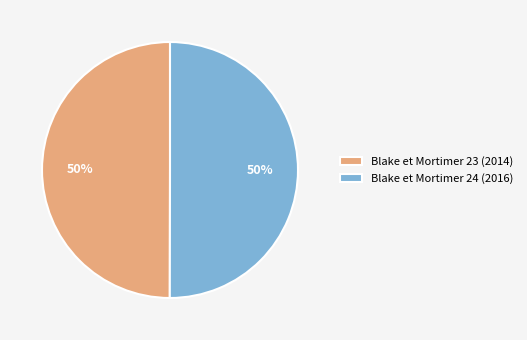

How many slices are in this pie chart?

2